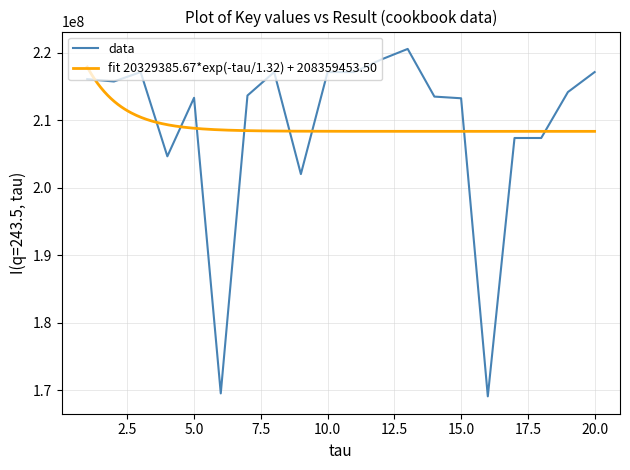

Reading right to left, what are all the values shown in this chart?

217139931	214181293	207375005	207375076	169105807	213259122	213506805	220568895	218986659	217140356	217140046	202028239	217140084	213667501	169542648	213330289	204661212	217140124	215744079	216101202